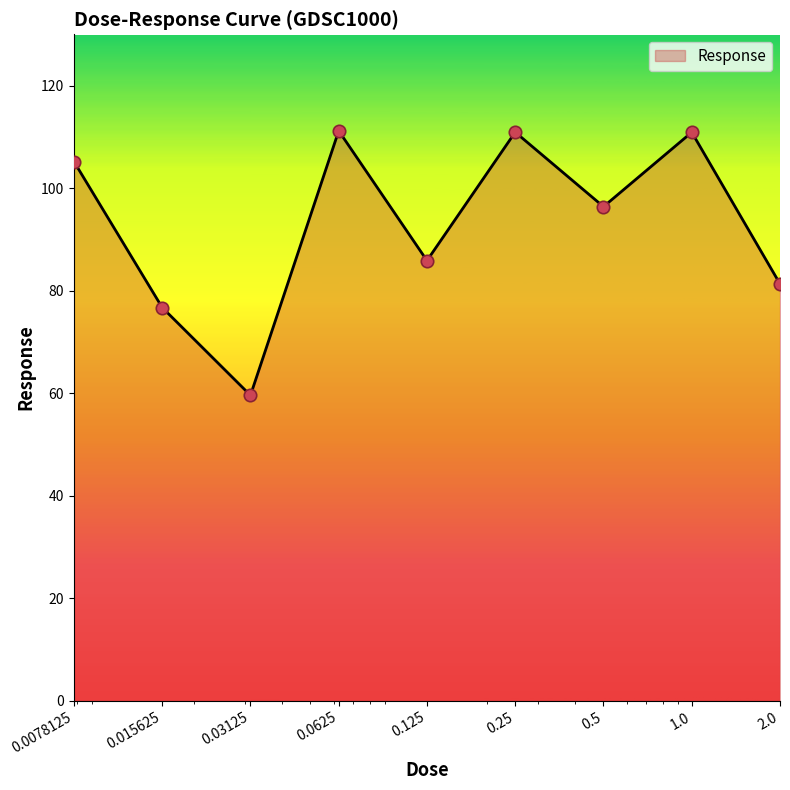

What is the greatest value displayed?

111.2